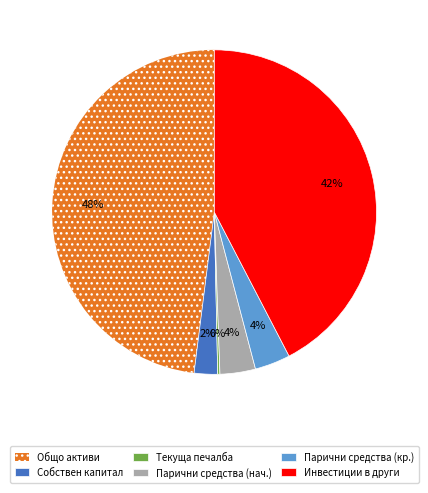

What percentage is the Парични средства (нач.) slice, to the nearest percent?

4%